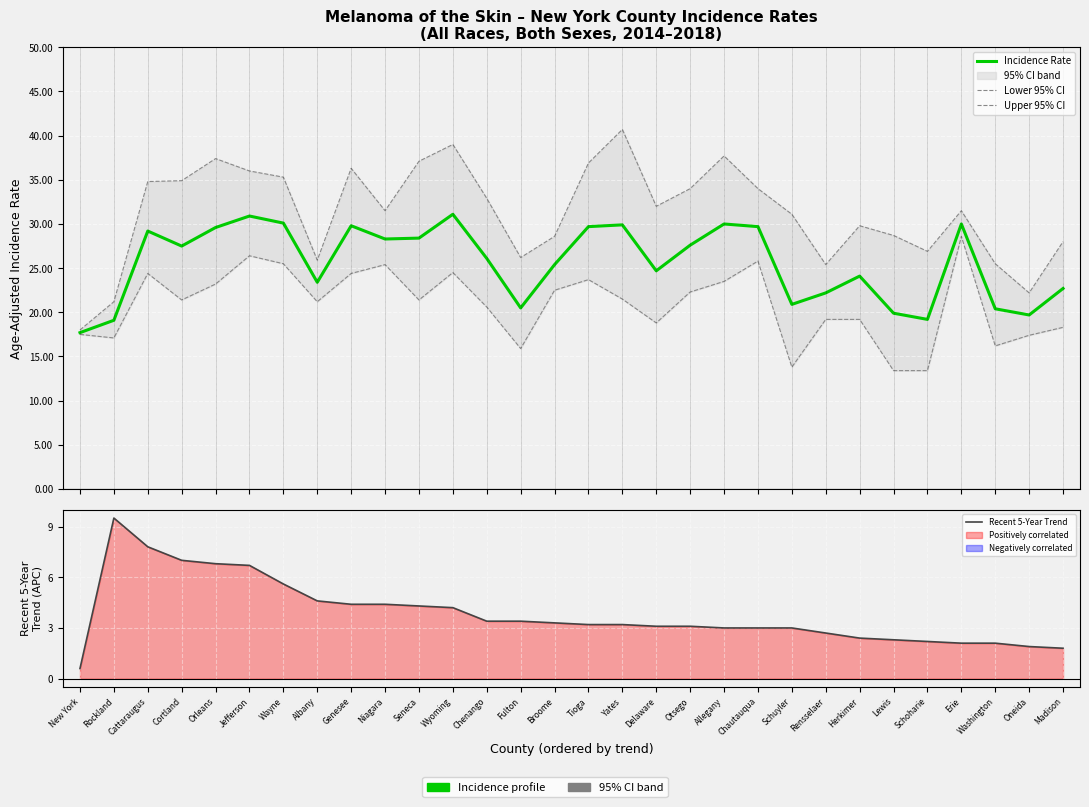

The value of Recent 5-Year Trend at Washington is 3.4. True or false?

False